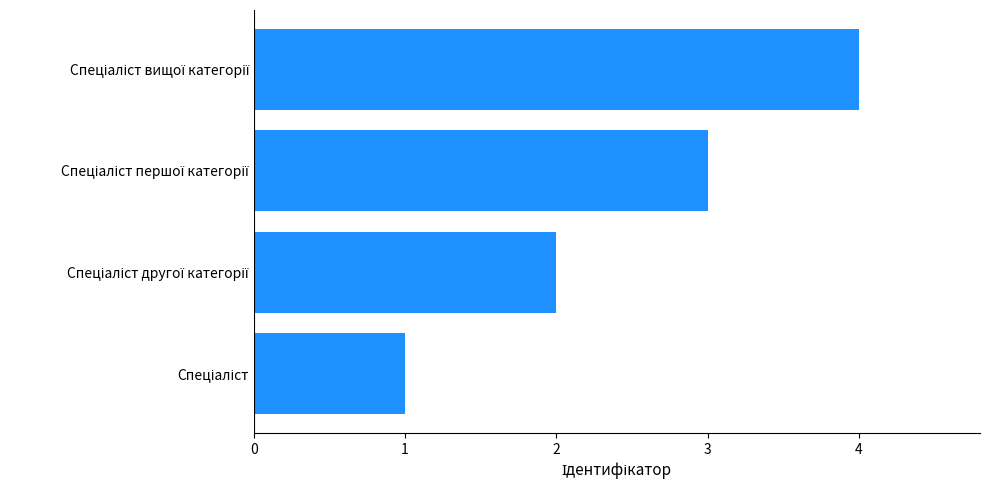

What is the difference between the maximum and minimum values?

3